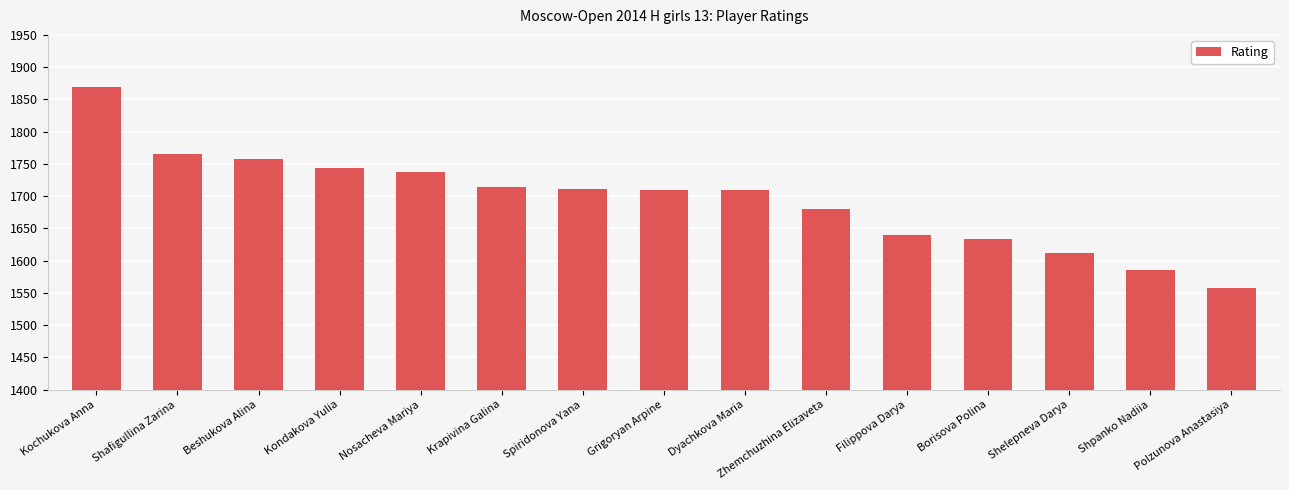

Where does the data first go above 1710?

Kochukova Anna